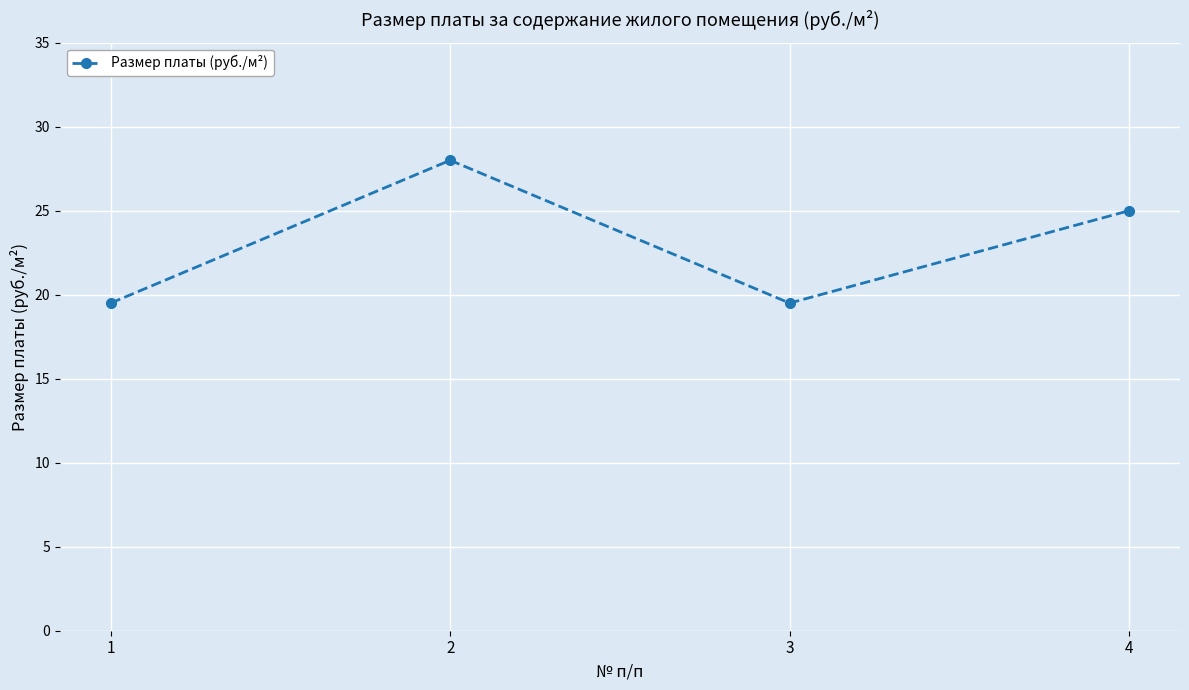

Where is the data nearest to the value 23?

4